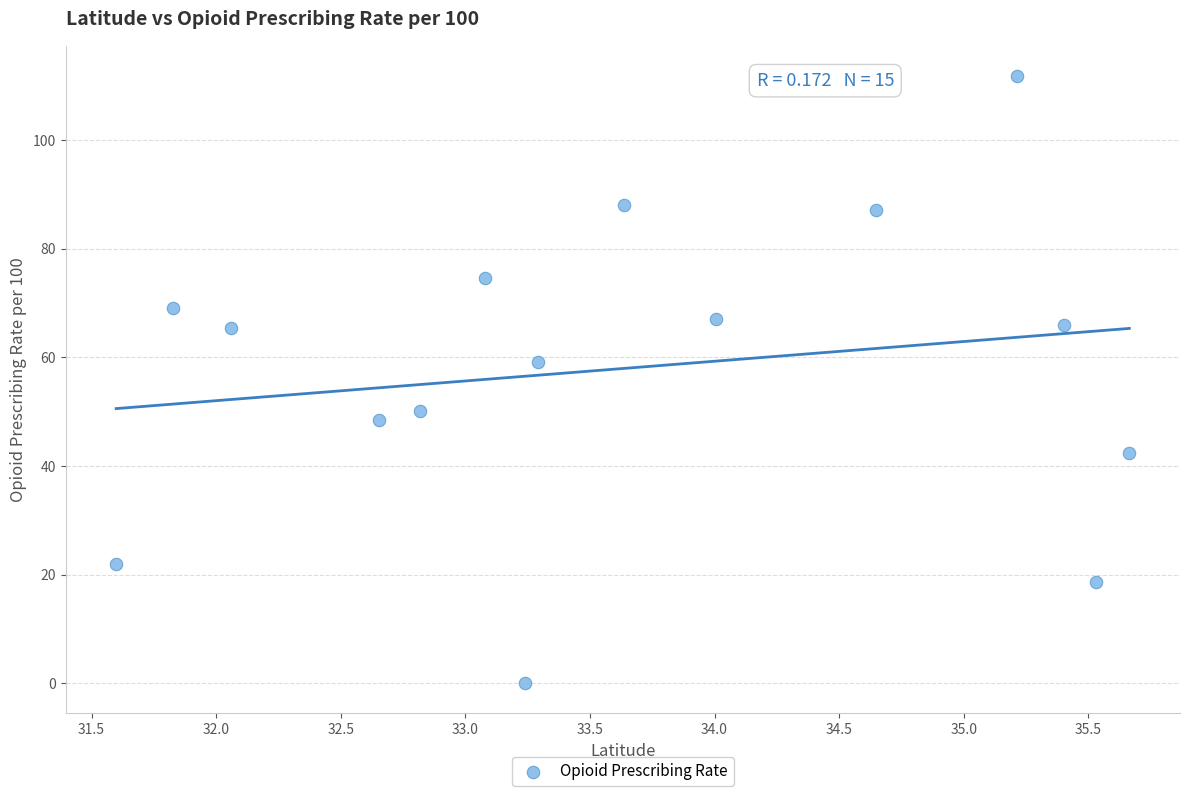

What is the range of X values (max minus min)?

4.1